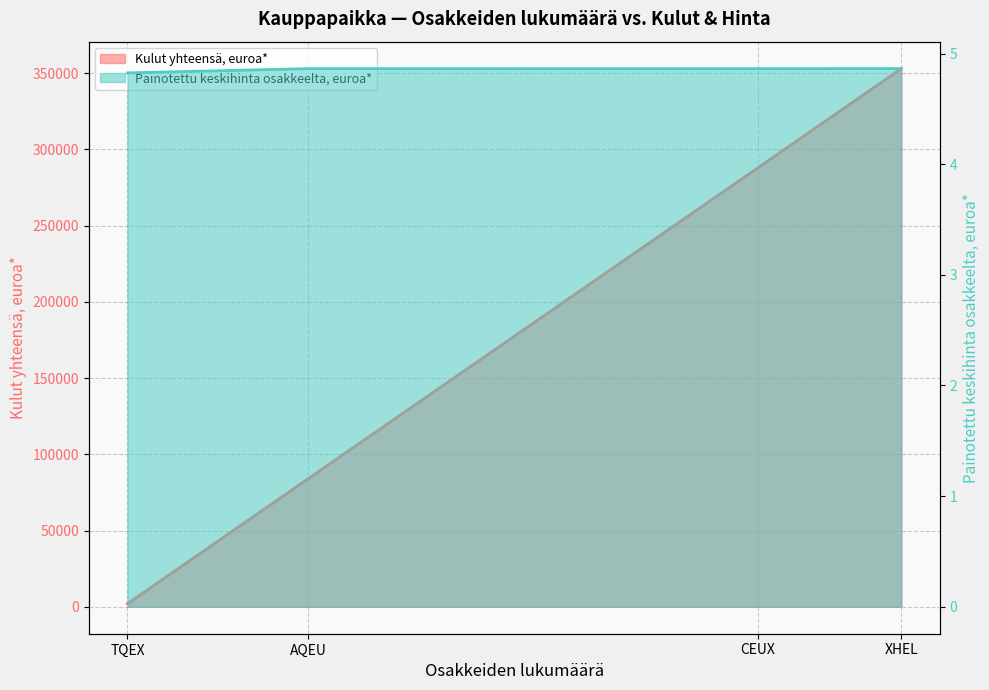

Which category has the highest value in the Kulut yhteensä, euroa* series?

XHEL